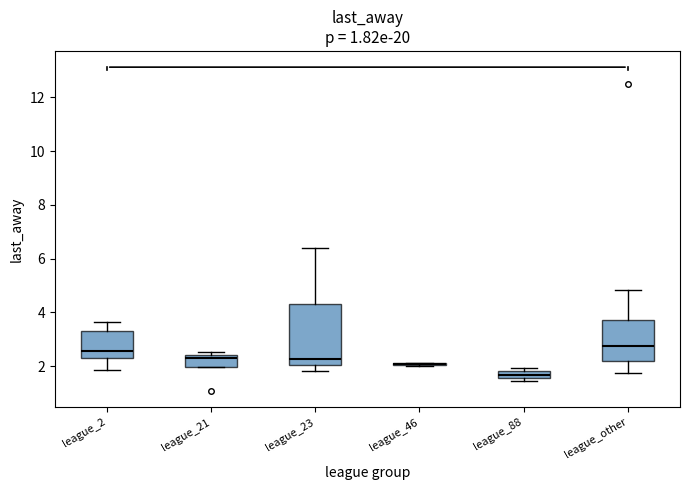

Where does the upper whisker of the box for league_23 end on the y-axis? The values are not printed on the chart, so give them approximately, as read against the axis.

6.4